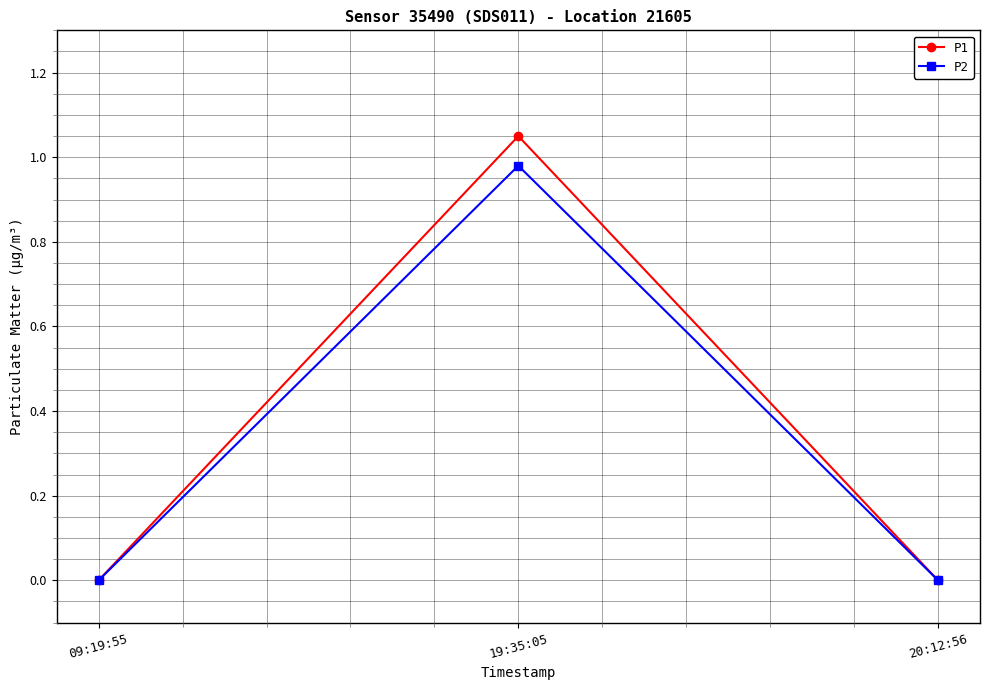

What is the label of the 1st point from the left?

09:19:55